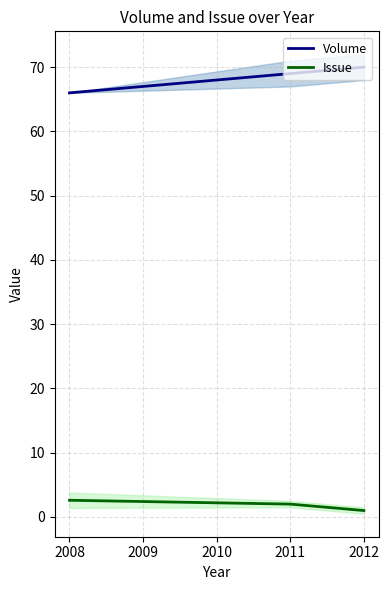

What is the approximate value of Volume at 2012?

70.0